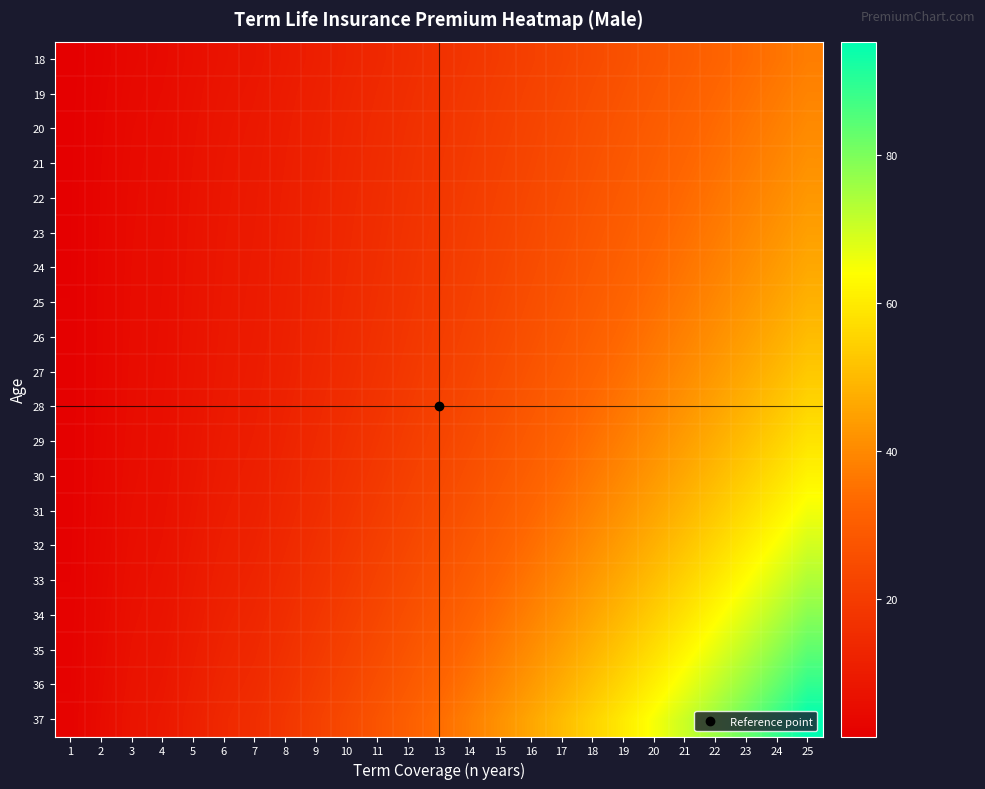

What is the spread (max minus min) of values at 3?

3.6